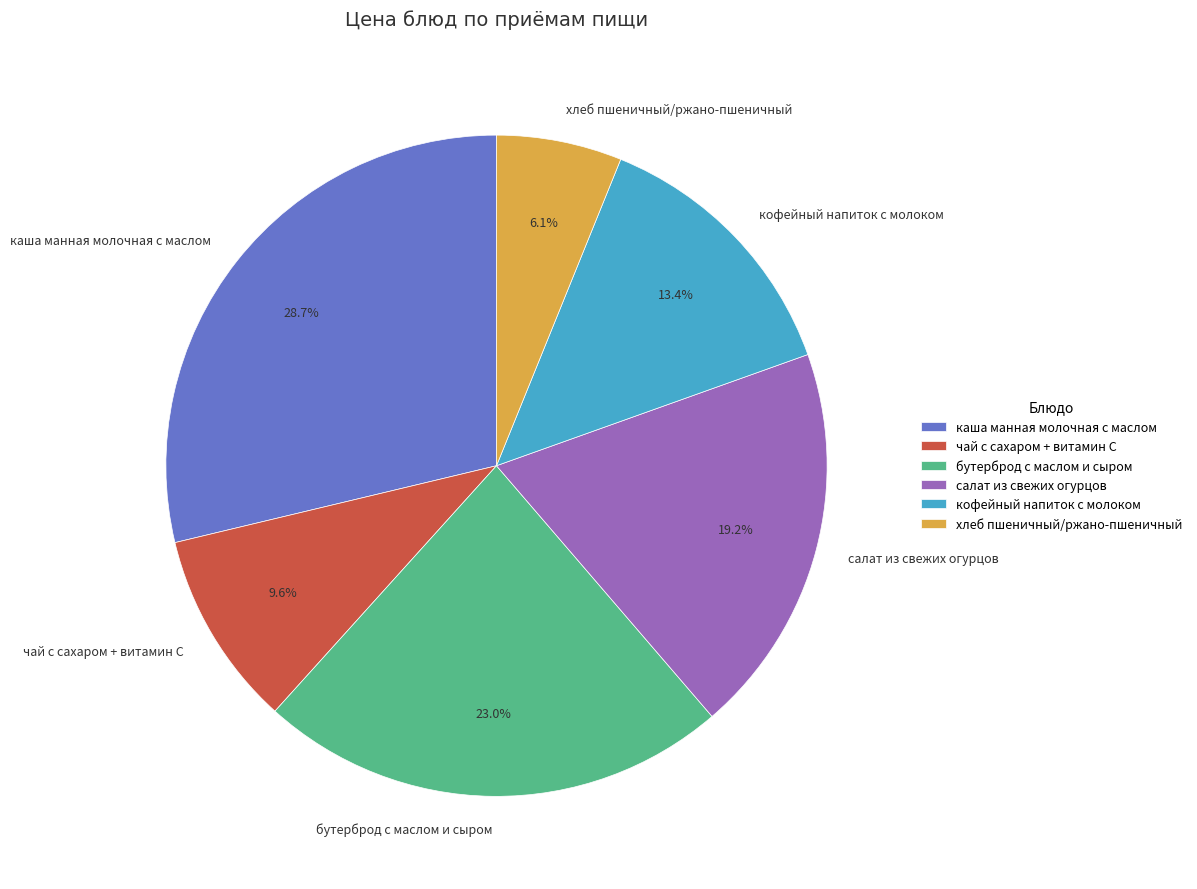

To the nearest percent, what is the combined percentage of чай с сахаром + витамин С and каша манная молочная с маслом?

38%